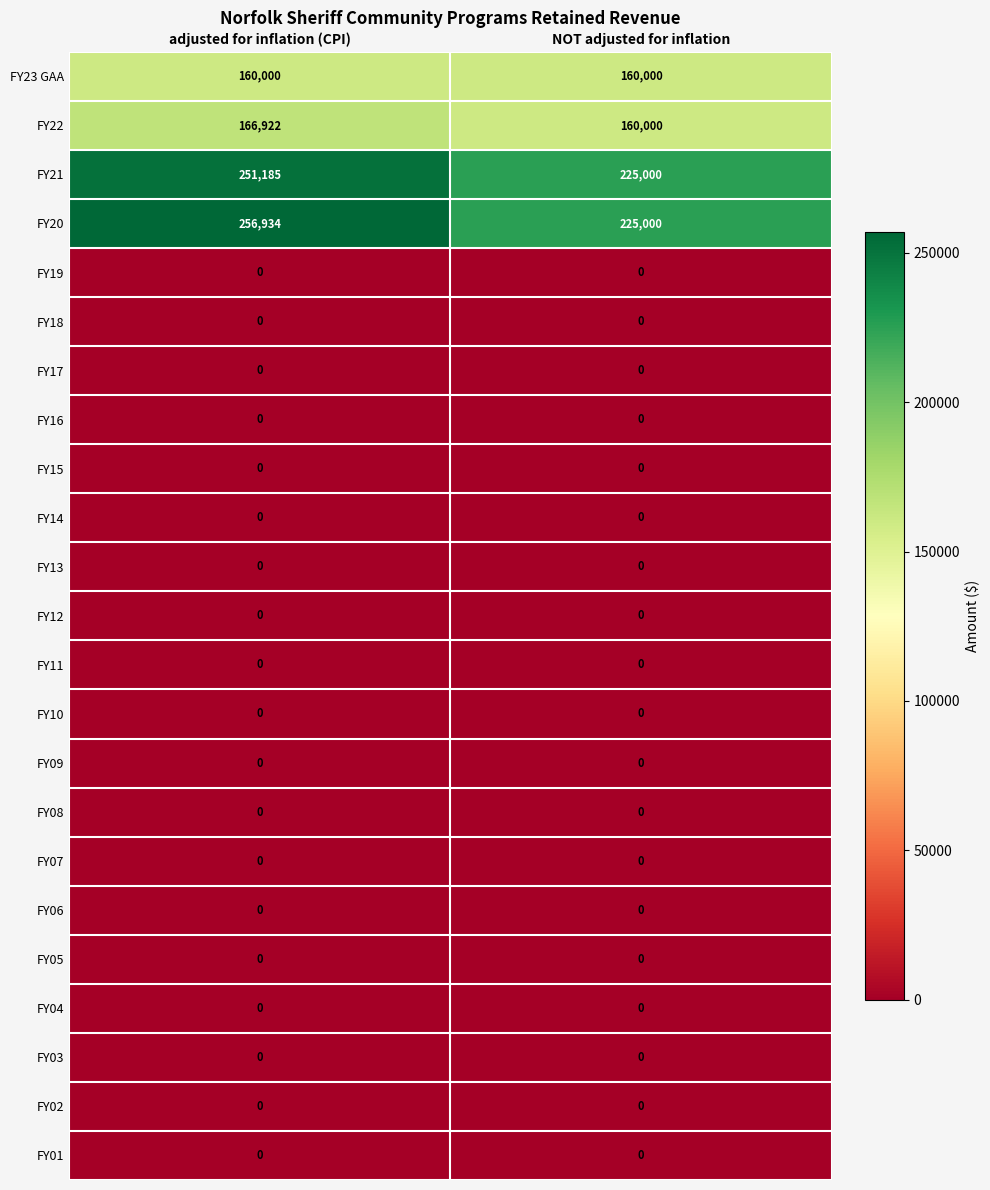

What is the total value across all series at adjusted for inflation (CPI)?

835041